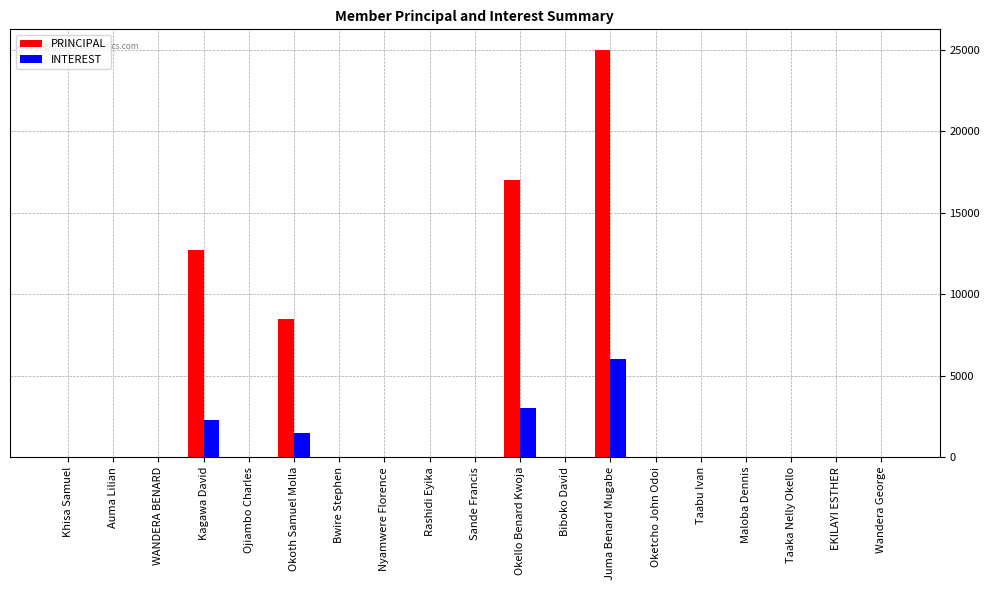

What are all the series names shown in the legend?

PRINCIPAL, INTEREST